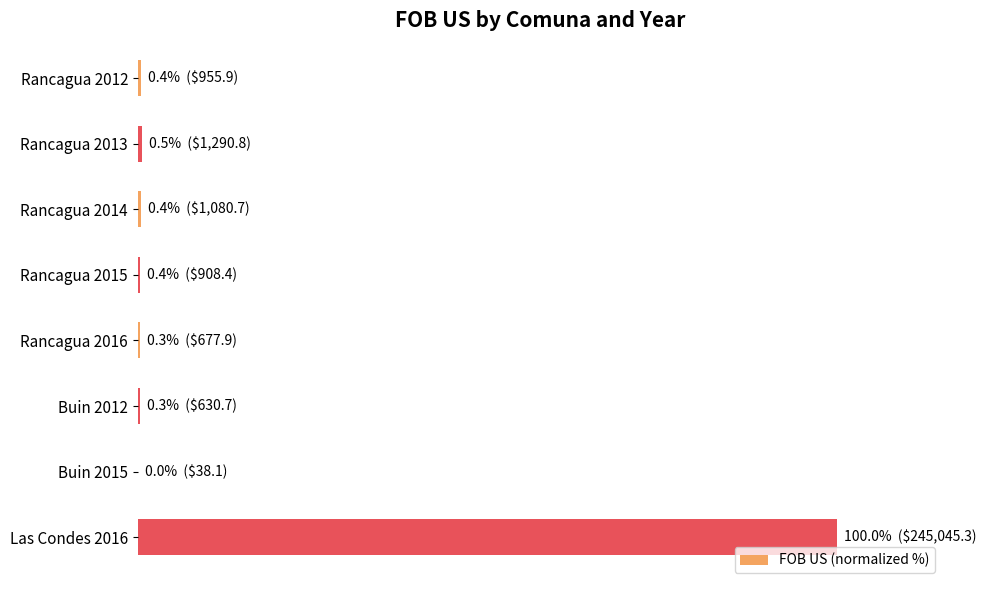

How many bars are there in total?

8